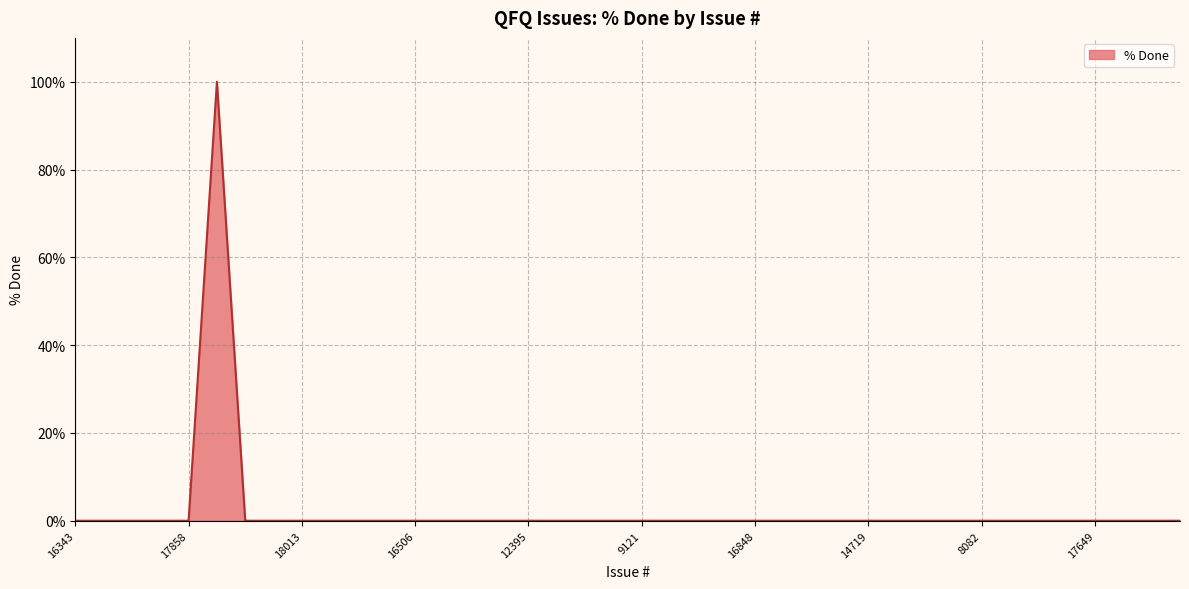

Reading left to right, list all the values displayed in this chart.

0	0	0	0	0	100	0	0	0	0	0	0	0	0	0	0	0	0	0	0	0	0	0	0	0	0	0	0	0	0	0	0	0	0	0	0	0	0	0	0